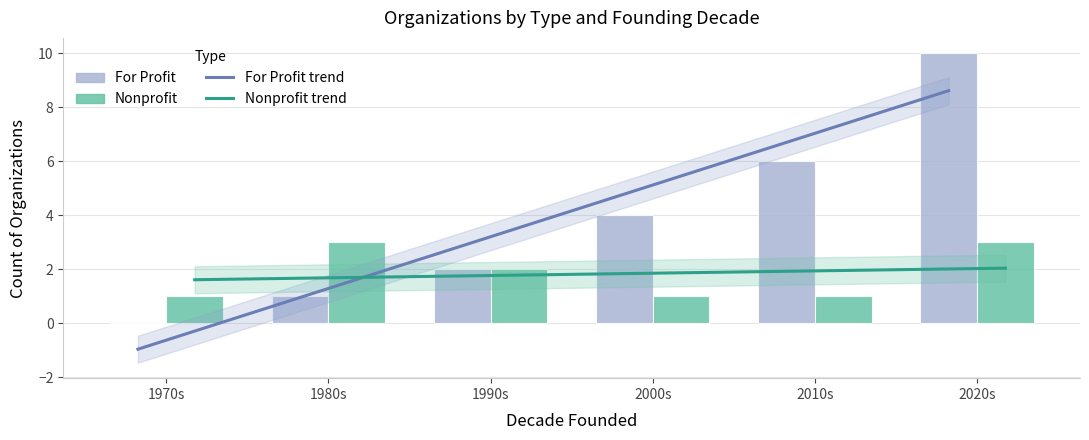

What position from the right is 1980s?

5